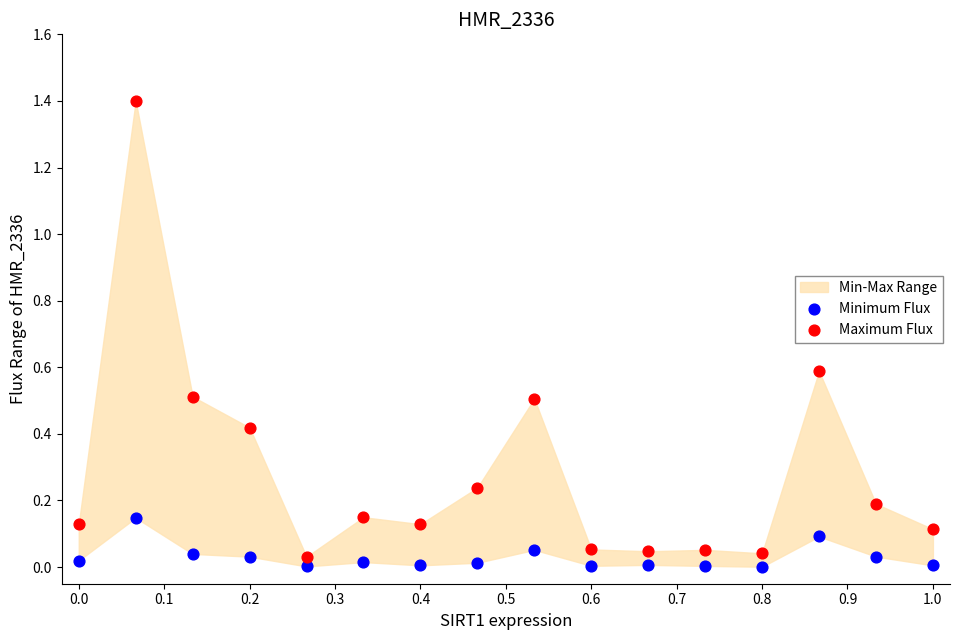

Across all data points, what is the range of X values (max minus min)?

1.0